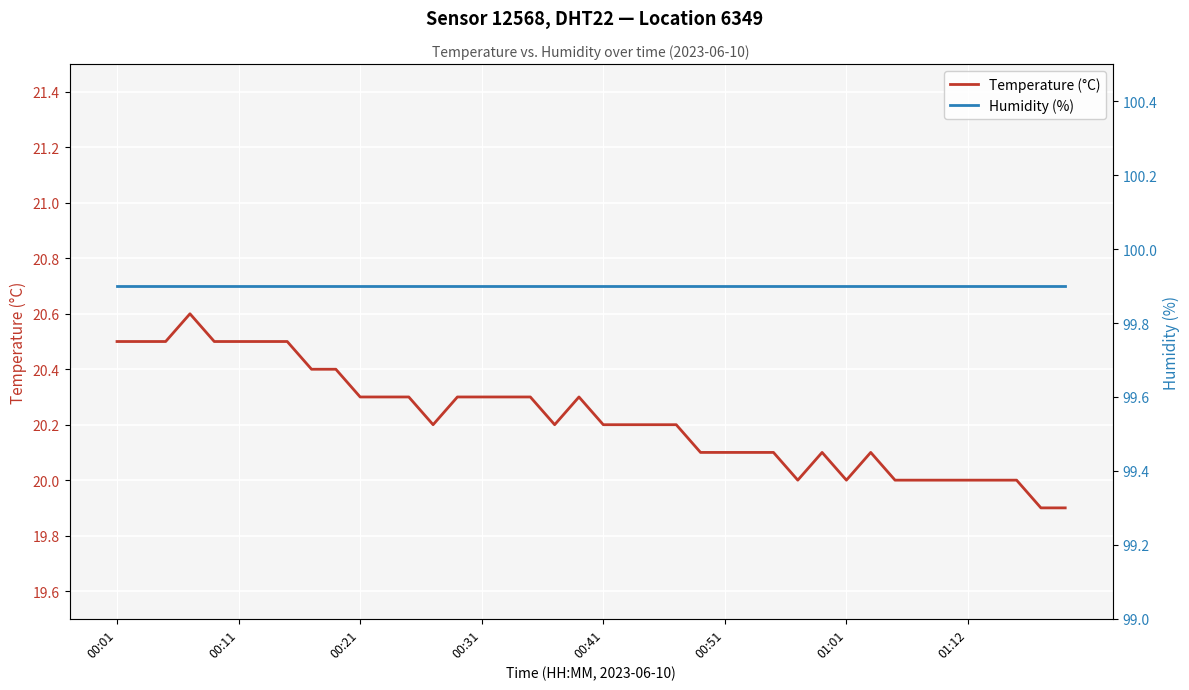

Is it true that Humidity (%) equals 157.9 at 37?

False